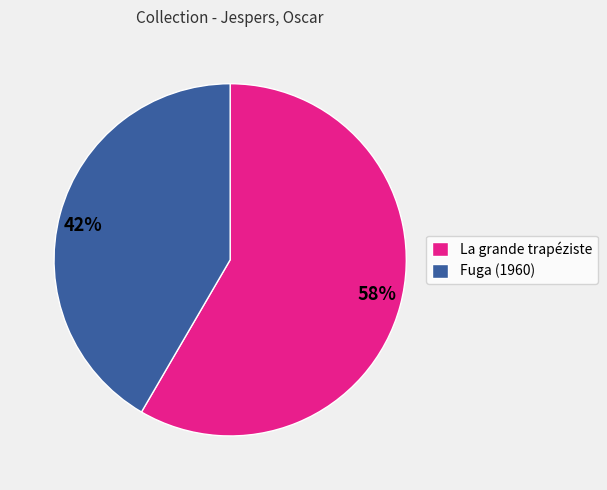

The La grande trapéziste slice represents 58% of the pie. True or false?

True